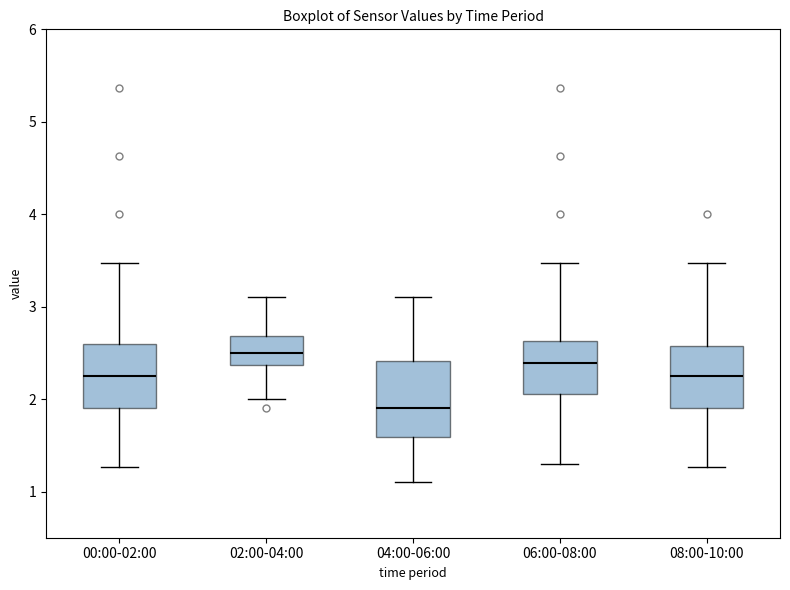

Comparing the boxes themselves (not the whiskers), which one is the tallest?

04:00-06:00